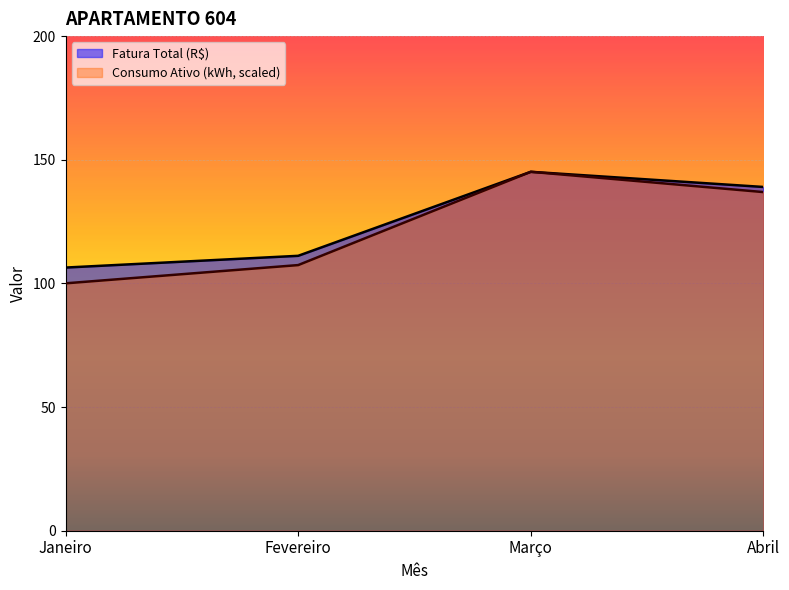

What is the value of the Fatura Total (R$) point at the 3rd from the left?

145.1